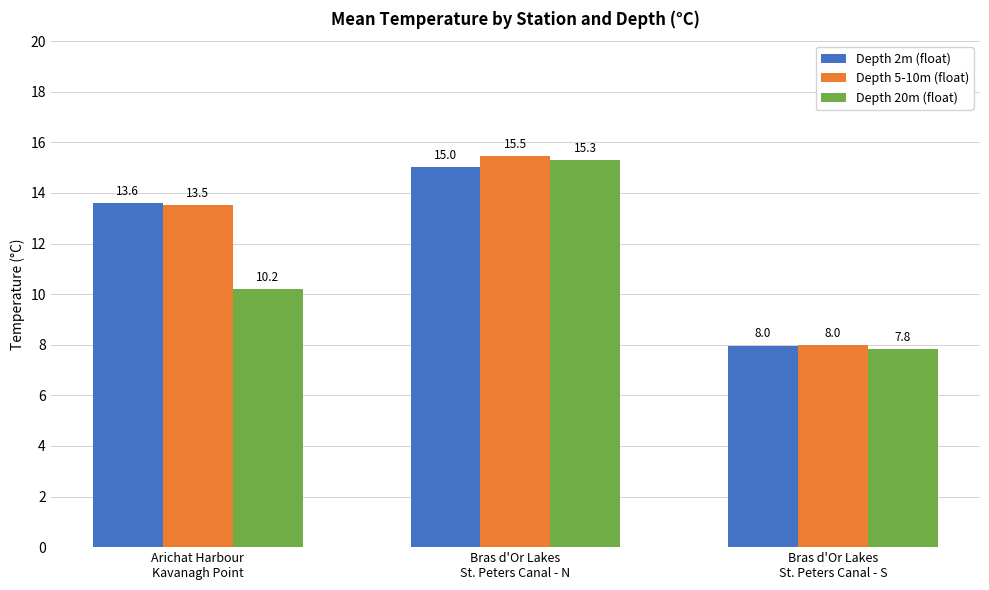

What is the spread (max minus min) of values at Bras d'Or Lakes
St. Peters Canal - S?

0.2